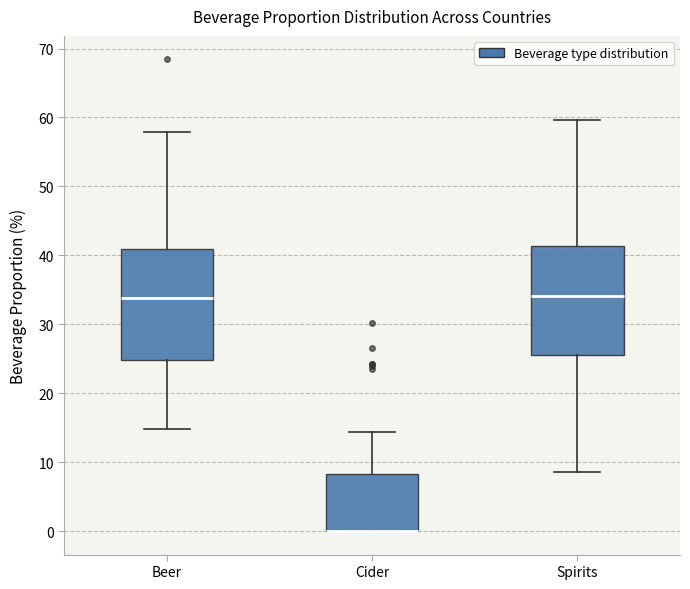

Reading left to right, transcribe this box plot: for each box, give where its median line is, the range the box spans, and where its two whiskers end, as read against the y-axis. The values are not printed on the chart, so give them approximately, as read against the axis.

Beer: median 34, box 25 to 41, whiskers 15 to 58
Cider: median 0 (drawn on the box's lower edge), box 0 to 8, whiskers 0 to 14
Spirits: median 34, box 26 to 41, whiskers 9 to 60